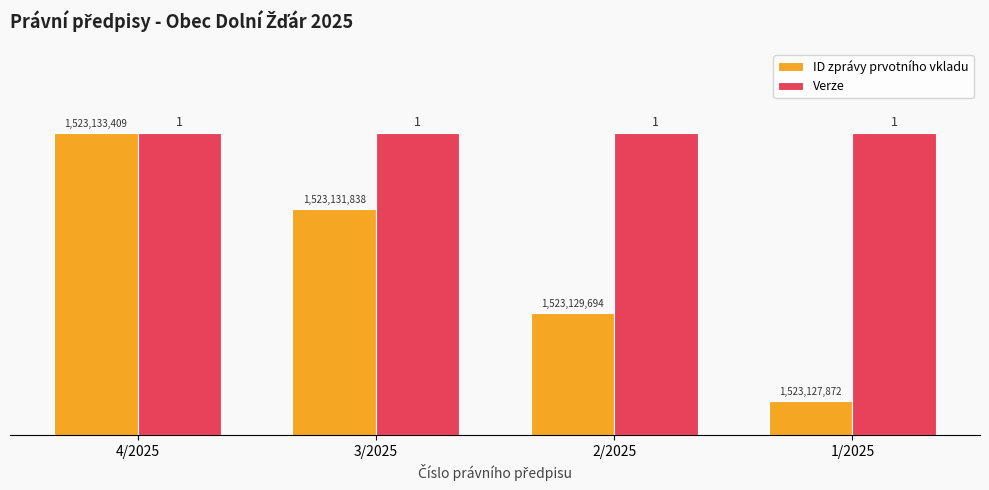

What are all the series names shown in the legend?

ID zprávy prvotního vkladu, Verze